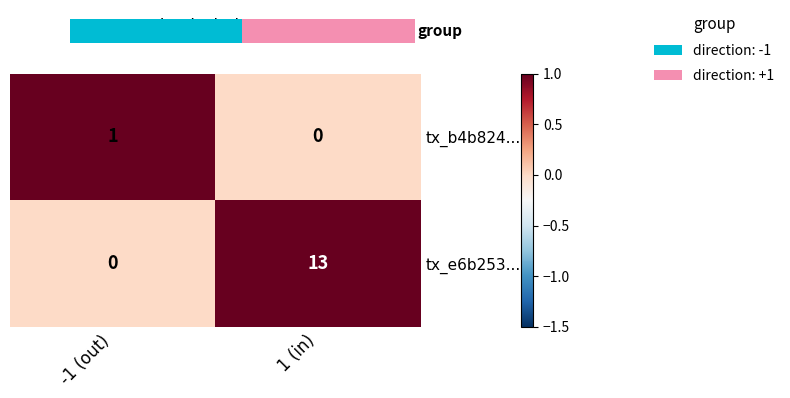

What is the sum of the tx_e6b253... values at 1 (in) and -1 (out)?

13